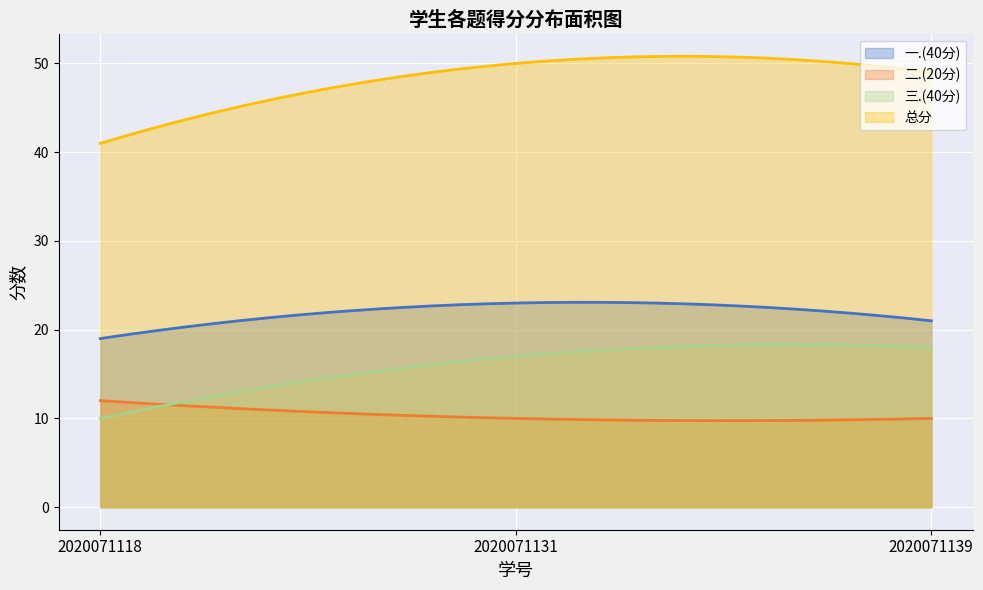

At which label does 三.(40分) reach its peak?

2020071139